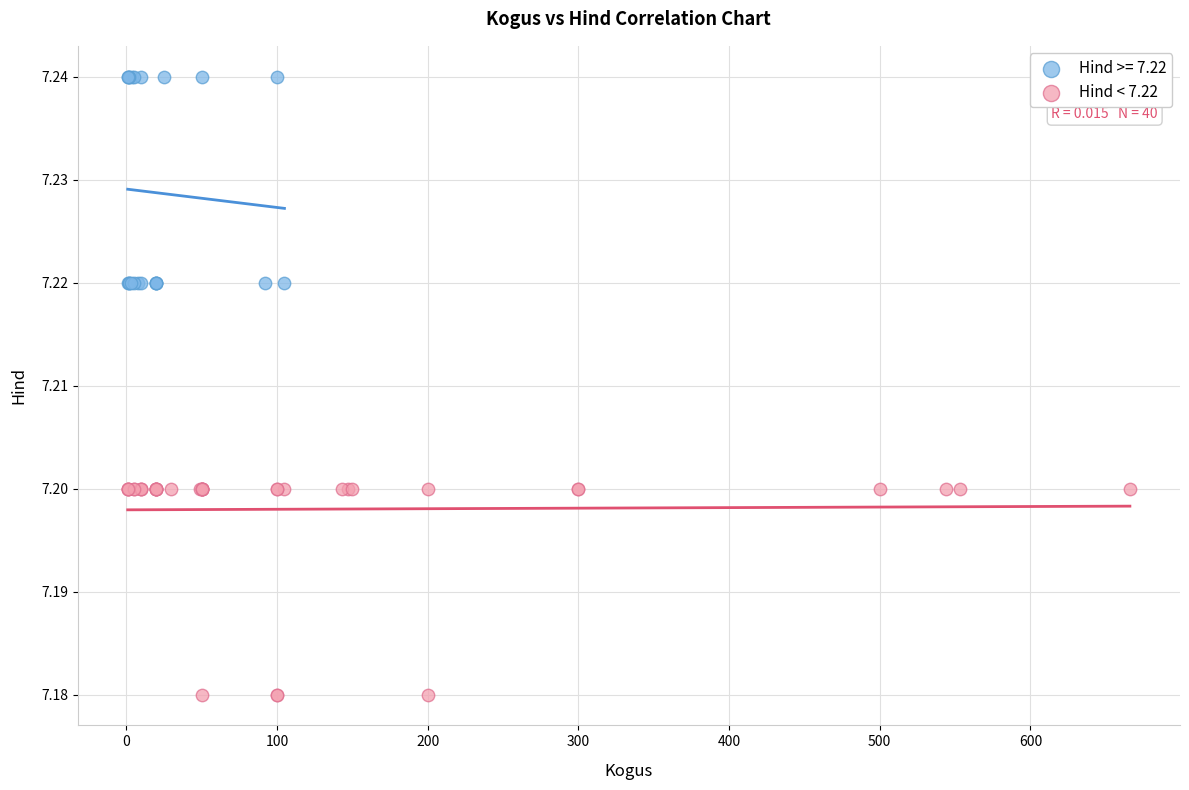

Which series reaches the maximum Y coordinate?

Hind >= 7.22